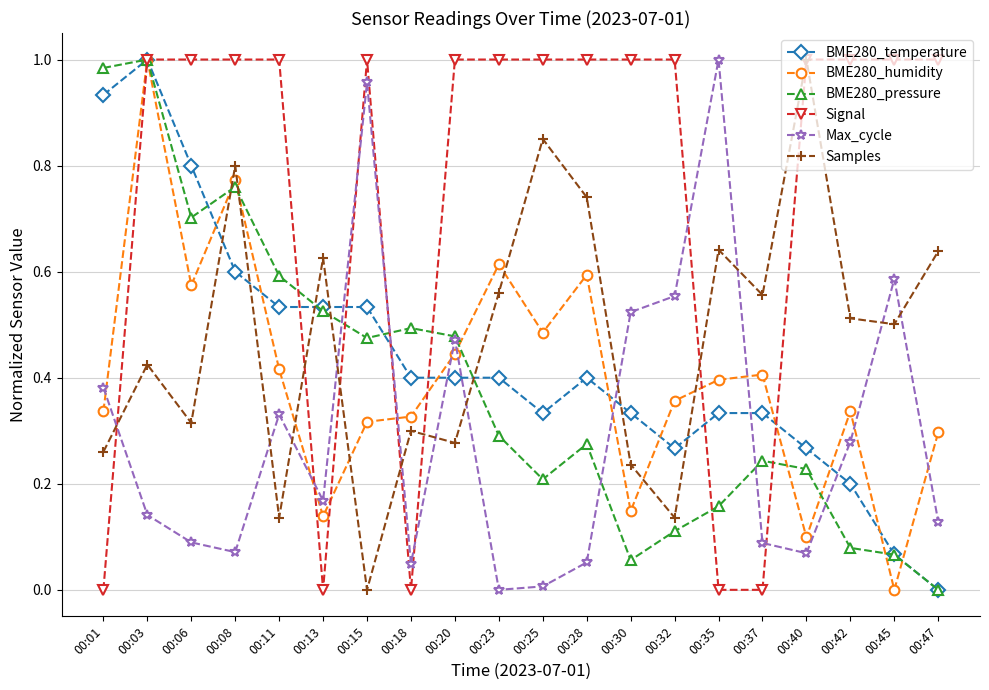

True or false: Max_cycle has a value of 0.1 at 00:06.

True